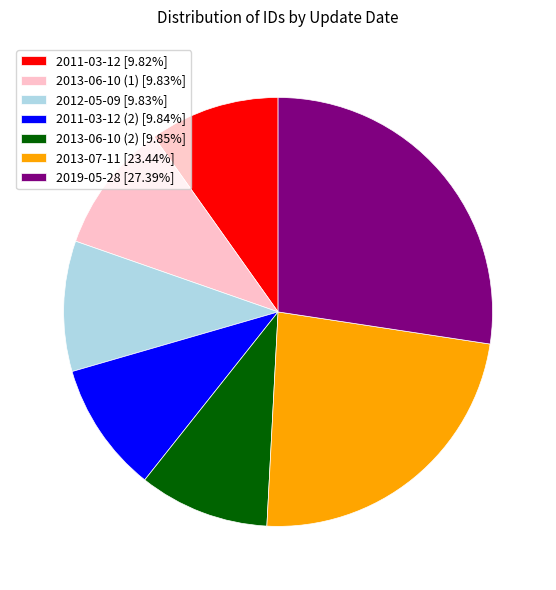

Combined, do 2013-06-10 (2) [9.85%] and 2012-05-09 [9.83%] account for over 50%?

No